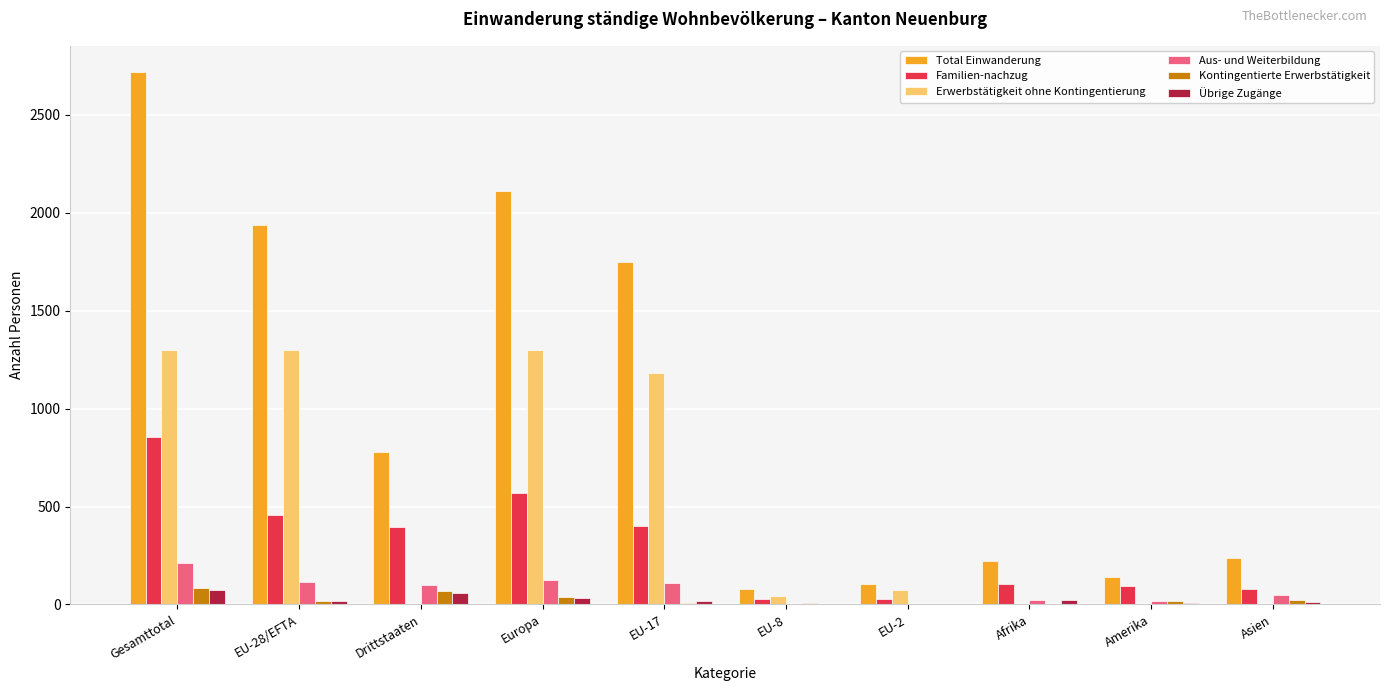

Read the Familien-nachzug value at EU-8.

27